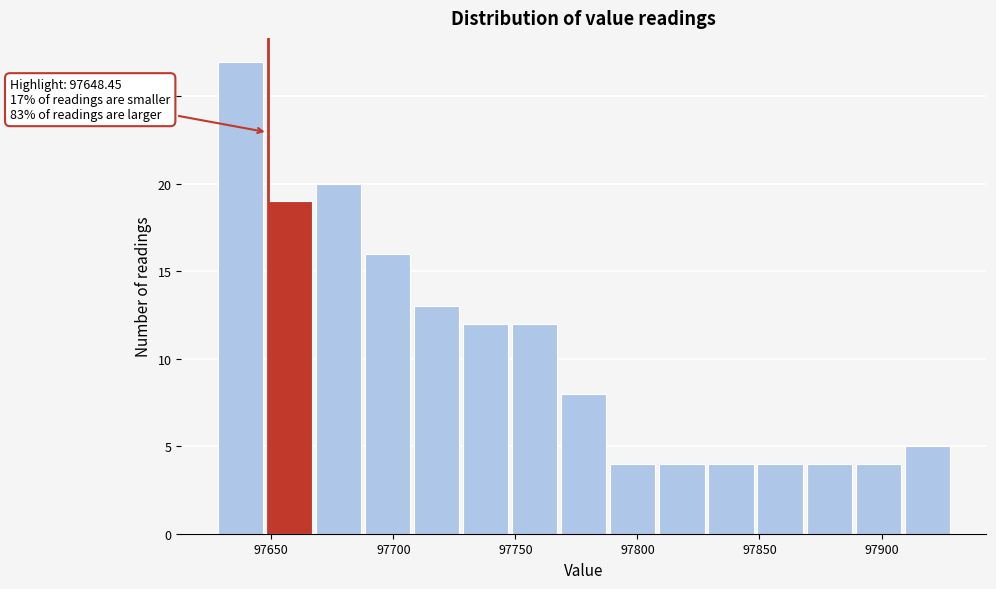

Which range on the x-axis has the tallest bar?

97630 to 97650